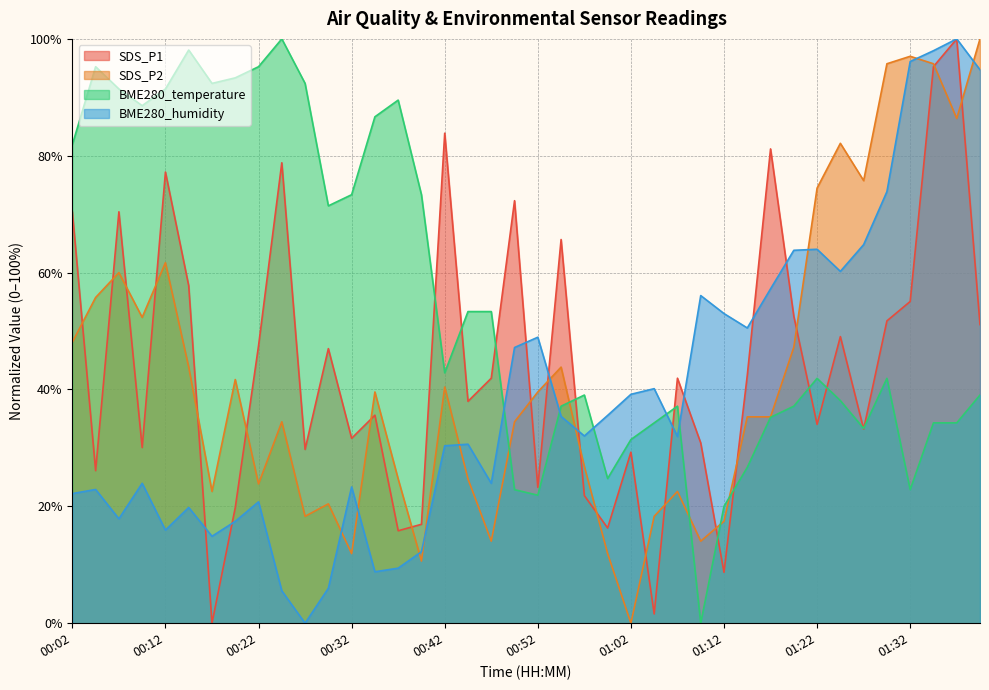

What is the greatest value displayed?

100.0